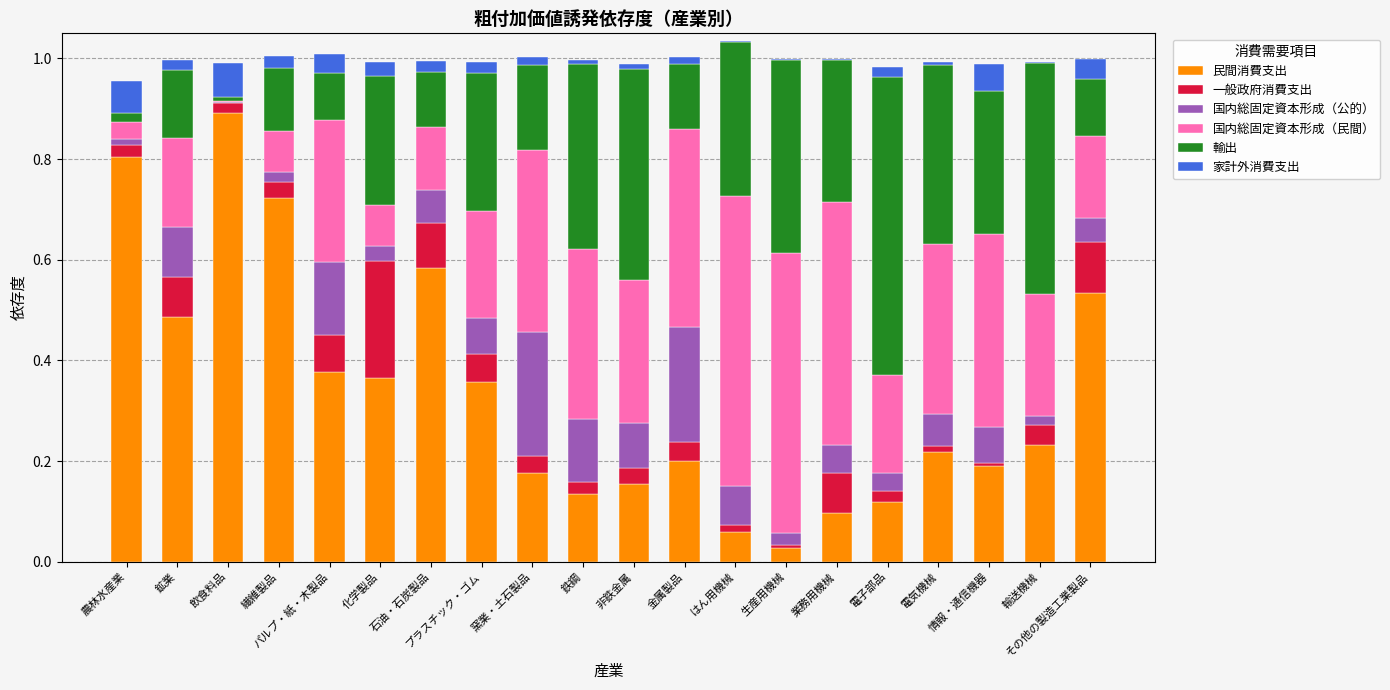

What are all the series names shown in the legend?

民間消費支出, 一般政府消費支出, 国内総固定資本形成（公的）, 国内総固定資本形成（民間）, 輸出, 家計外消費支出